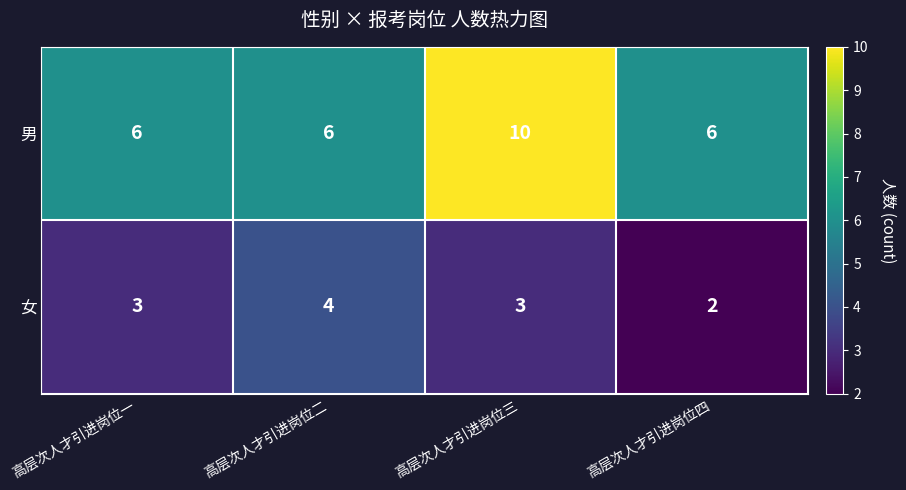

What is the sum of all 女 values?

12